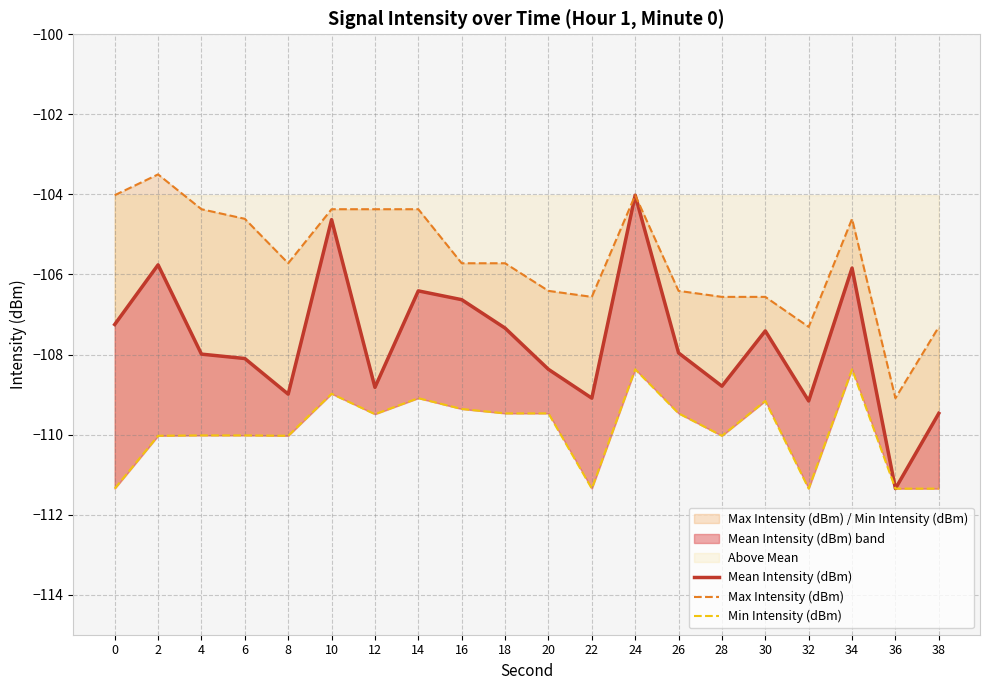

Which series changed the most between 12 and 34?

Mean Intensity (dBm)